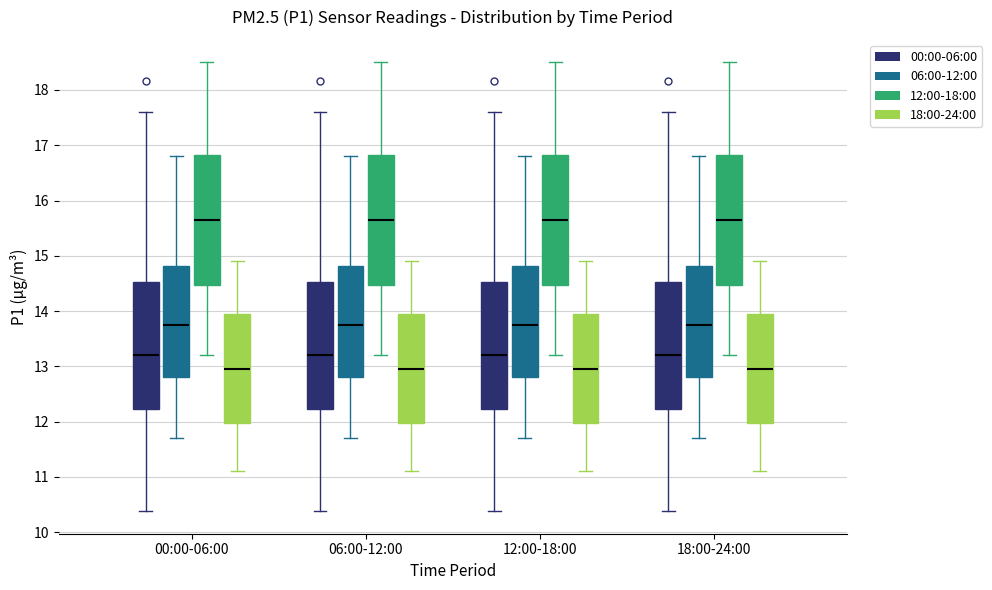

Reading left to right, read every box against the y-axis: the position of its median line, the range the box covers, and the ends of its whiskers. The values are not printed on the chart, so give them approximately, as read against the axis.

00:00-06:00 (00:00-06:00): median 13.2, box 12.2 to 14.5, whiskers 10.4 to 17.6
00:00-06:00 (06:00-12:00): median 13.8, box 12.8 to 14.8, whiskers 11.7 to 16.8
00:00-06:00 (12:00-18:00): median 15.7, box 14.5 to 16.8, whiskers 13.2 to 18.5
00:00-06:00 (18:00-24:00): median 13.0, box 12.0 to 14.0, whiskers 11.1 to 14.9
06:00-12:00 (00:00-06:00): median 13.2, box 12.2 to 14.5, whiskers 10.4 to 17.6
06:00-12:00 (06:00-12:00): median 13.8, box 12.8 to 14.8, whiskers 11.7 to 16.8
06:00-12:00 (12:00-18:00): median 15.7, box 14.5 to 16.8, whiskers 13.2 to 18.5
06:00-12:00 (18:00-24:00): median 13.0, box 12.0 to 14.0, whiskers 11.1 to 14.9
12:00-18:00 (00:00-06:00): median 13.2, box 12.2 to 14.5, whiskers 10.4 to 17.6
12:00-18:00 (06:00-12:00): median 13.8, box 12.8 to 14.8, whiskers 11.7 to 16.8
12:00-18:00 (12:00-18:00): median 15.7, box 14.5 to 16.8, whiskers 13.2 to 18.5
12:00-18:00 (18:00-24:00): median 13.0, box 12.0 to 14.0, whiskers 11.1 to 14.9
18:00-24:00 (00:00-06:00): median 13.2, box 12.2 to 14.5, whiskers 10.4 to 17.6
18:00-24:00 (06:00-12:00): median 13.8, box 12.8 to 14.8, whiskers 11.7 to 16.8
18:00-24:00 (12:00-18:00): median 15.7, box 14.5 to 16.8, whiskers 13.2 to 18.5
18:00-24:00 (18:00-24:00): median 13.0, box 12.0 to 14.0, whiskers 11.1 to 14.9